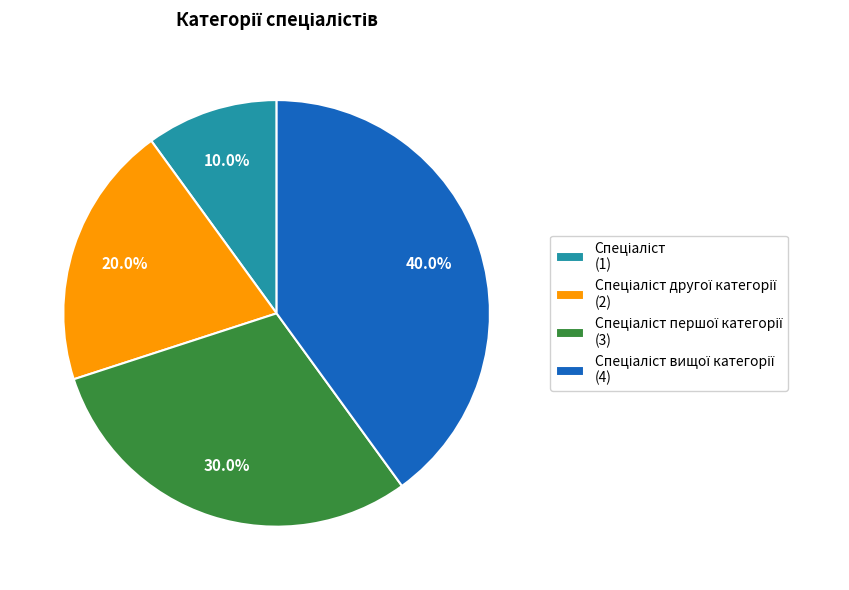

How many segments does this pie chart have?

4